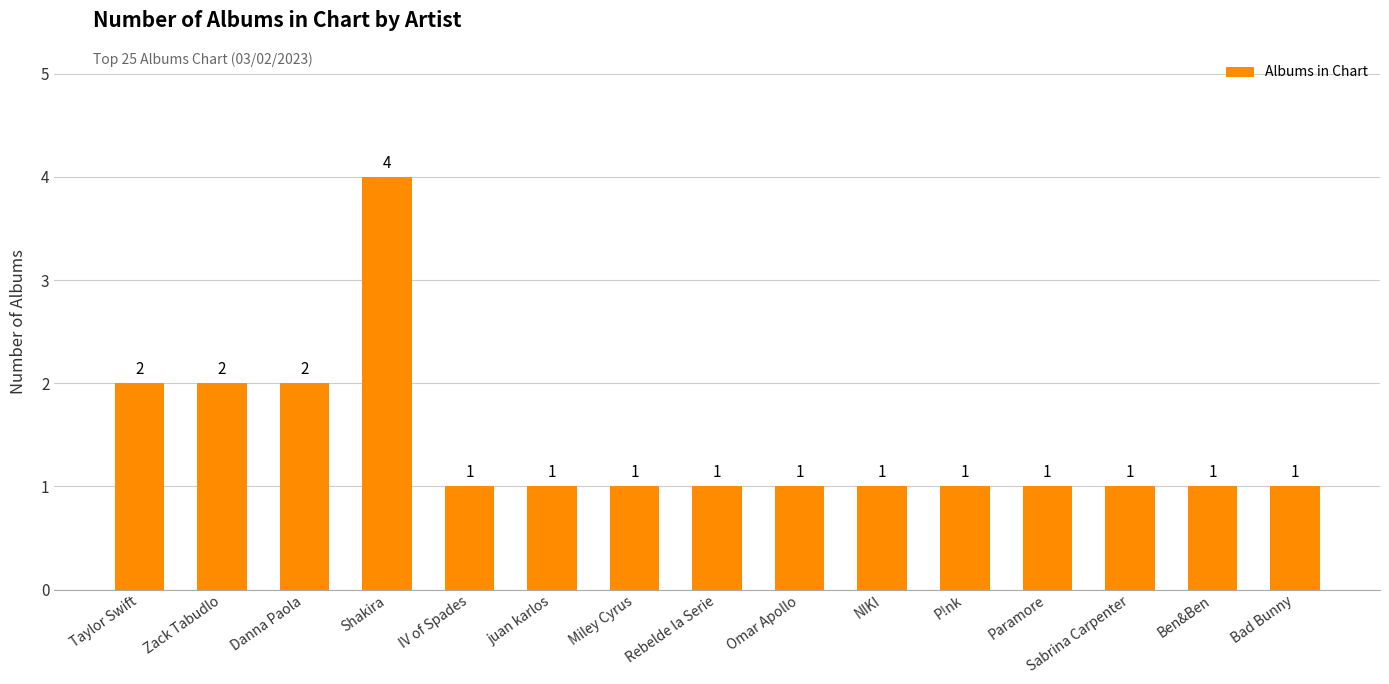

What position from the left is NIKI?

10